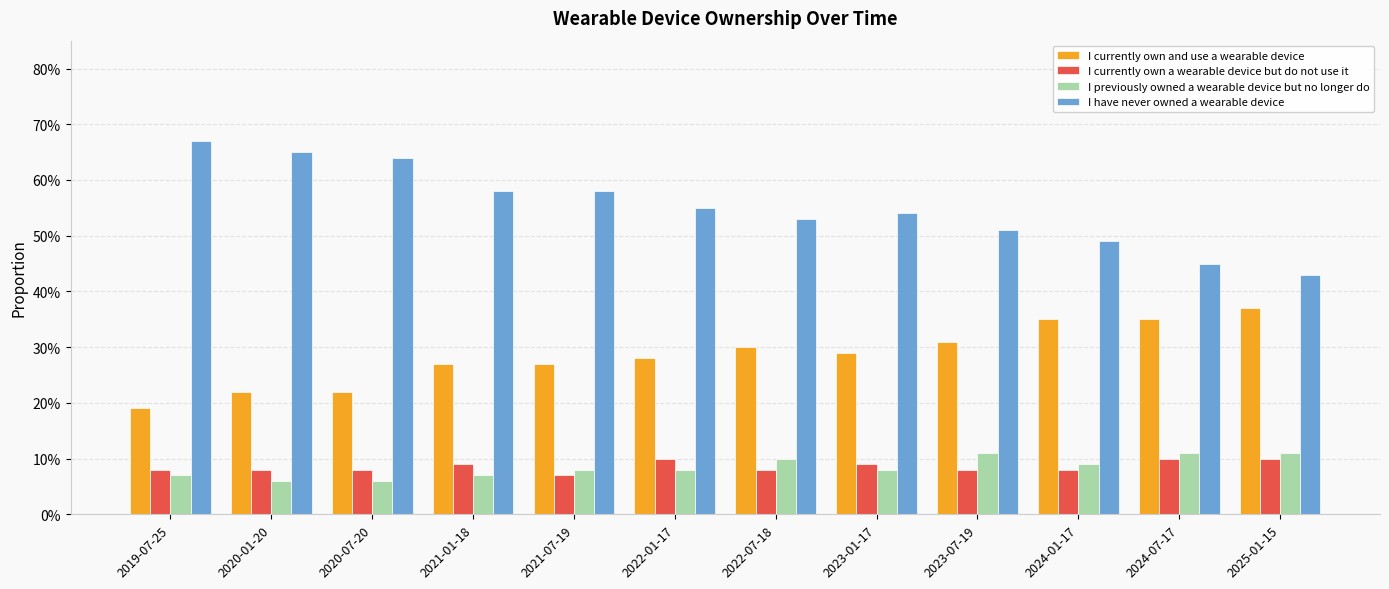

Which series has the largest range (max minus min)?

I have never owned a wearable device